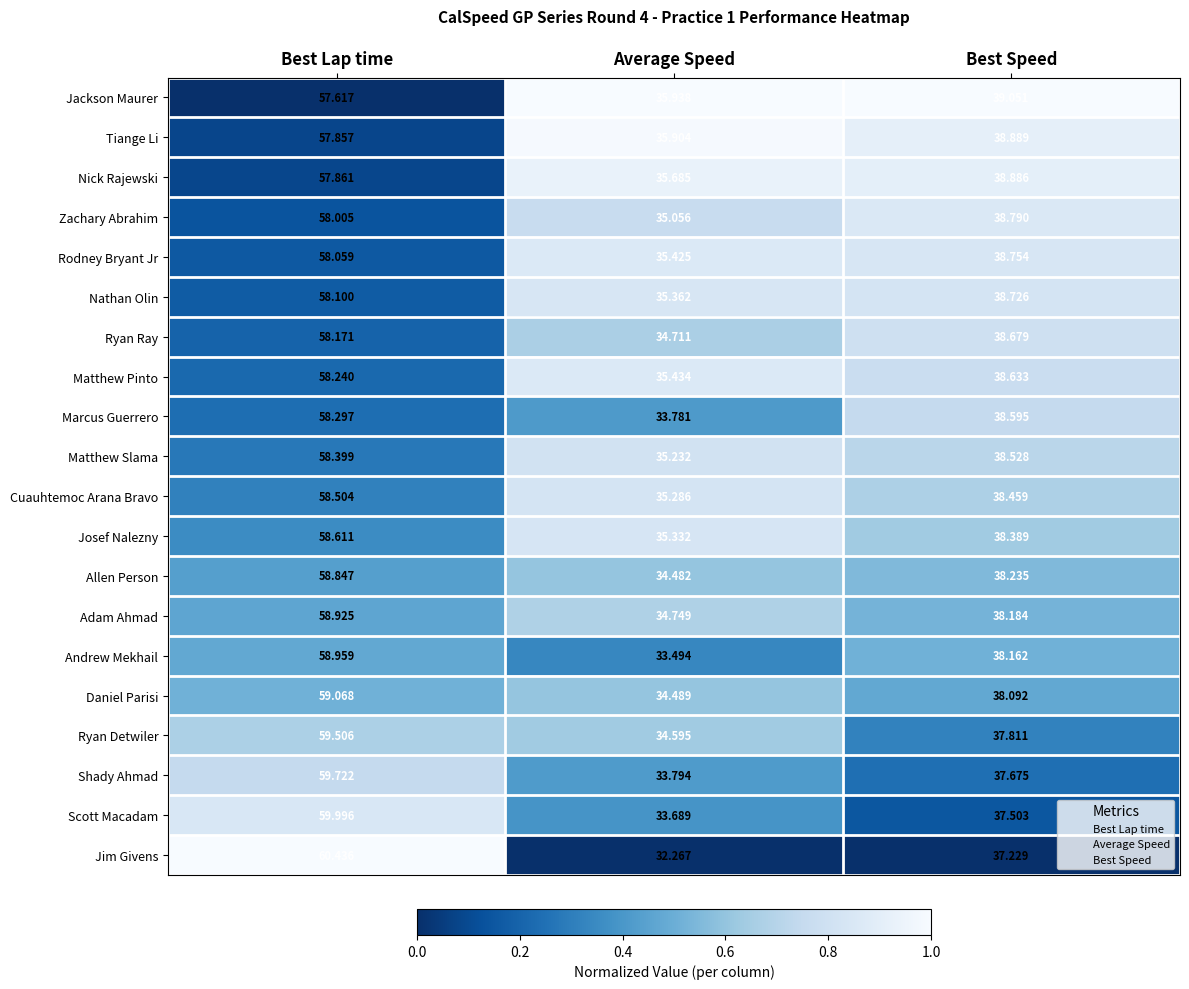

Which series changed the most between Best Lap time and Best Speed?

Jim Givens